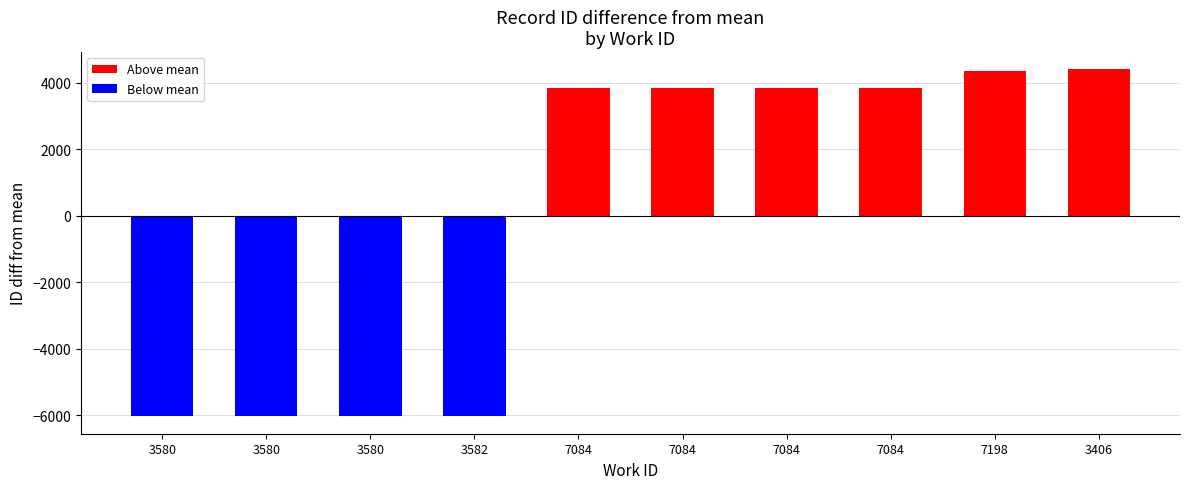

Reading left to right, transcribe all the data shown in this chart.

3580=-6031.7	3580=-6030.7	3580=-6029.7	3582=-6028.7	7084=3845.3	7084=3846.3	7084=3847.3	7084=3848.3	7198=4341.3	3406=4392.3